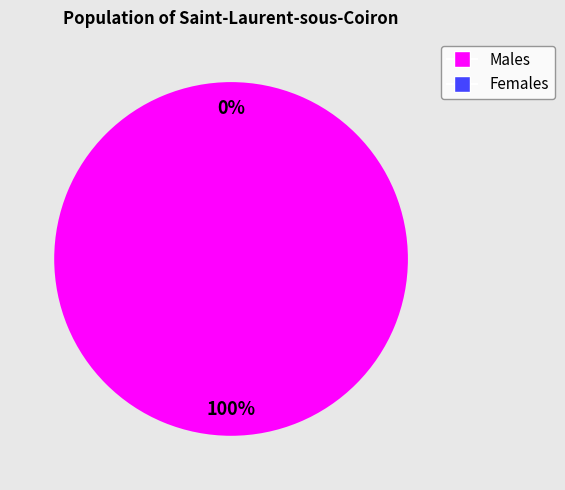

What is the largest slice in the pie chart?

Vote (io_index=1)